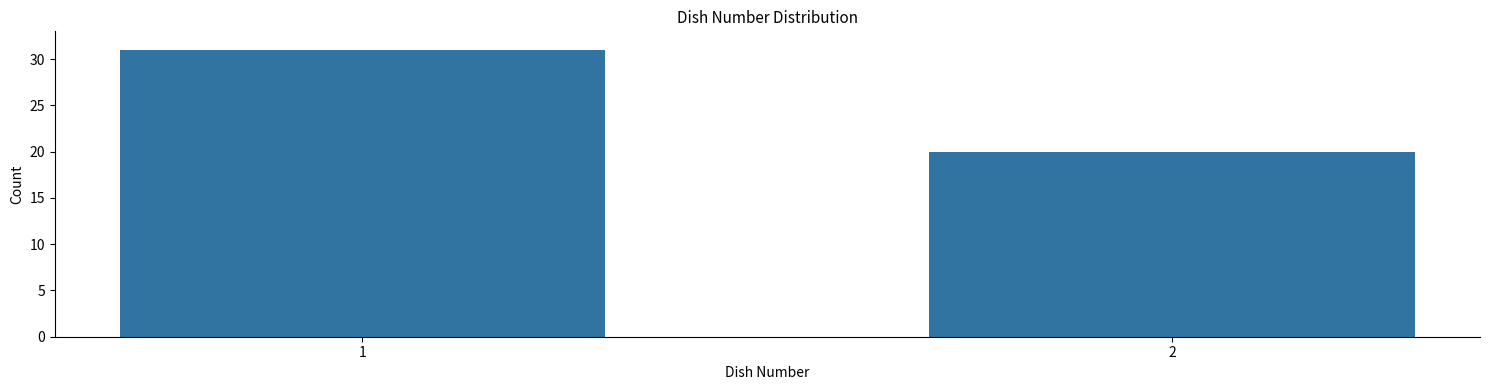

Reading right to left, list all the values displayed in this chart.

2=20	1=31